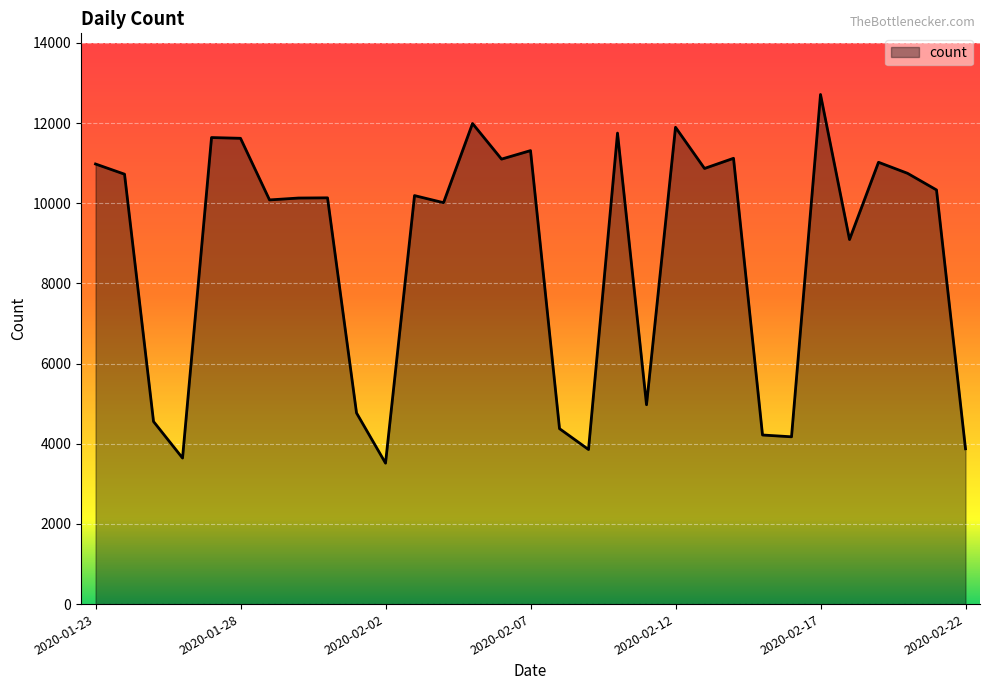

What is the smallest value displayed?

3516